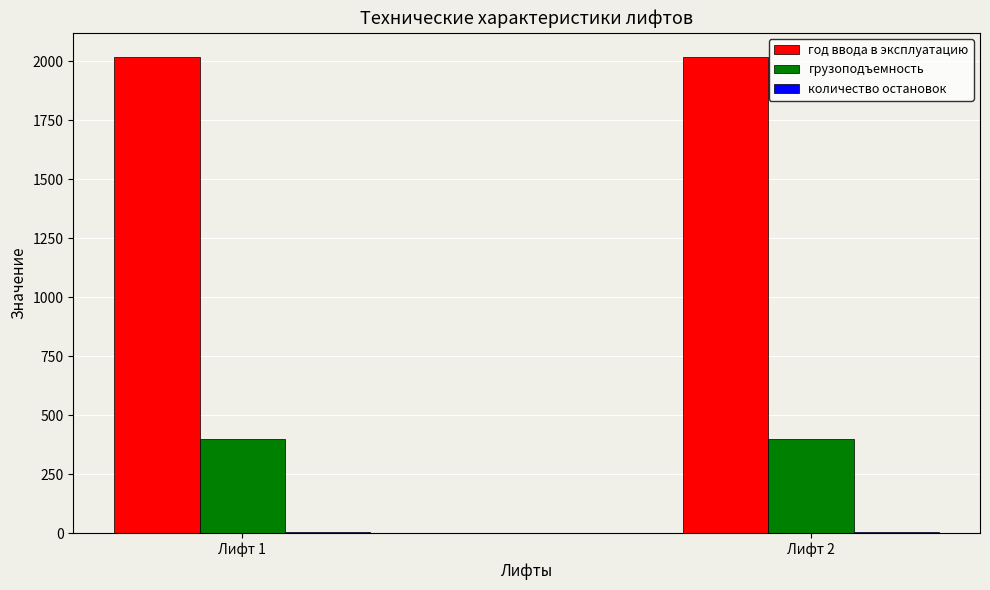

Which series has the largest total across all categories?

год ввода в эксплуатацию